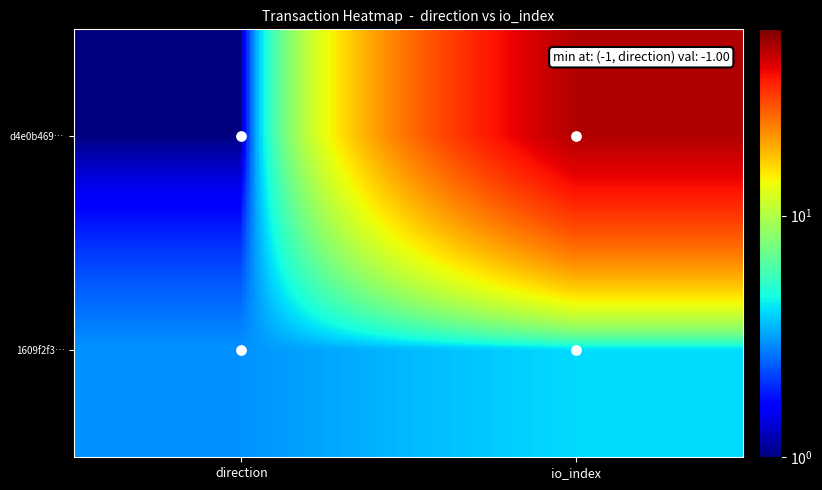

Which series has the largest range (max minus min)?

d4e0b469…